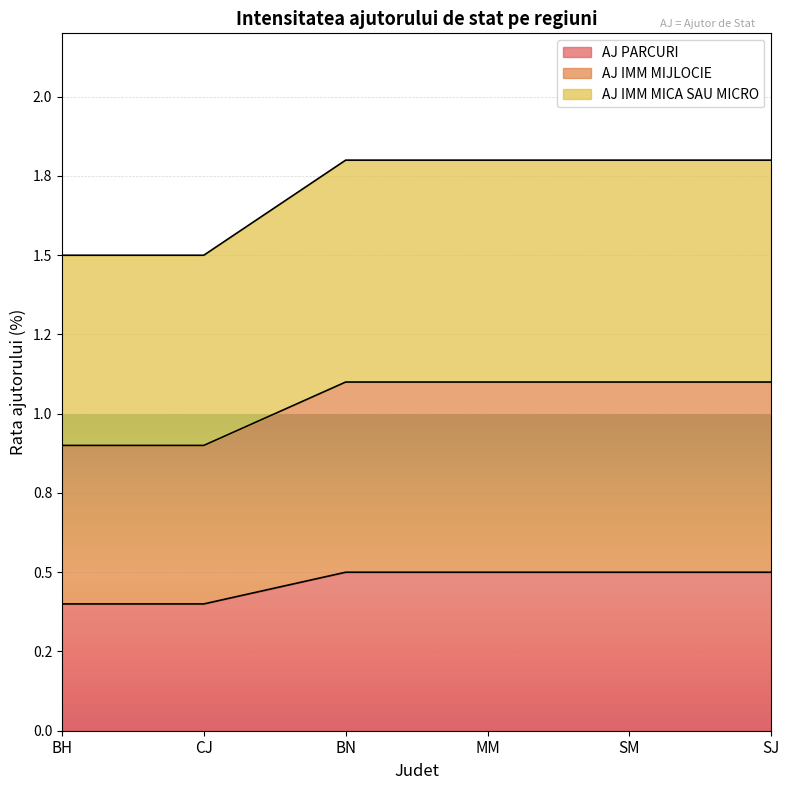

Between CJ and MM, which is larger?

MM